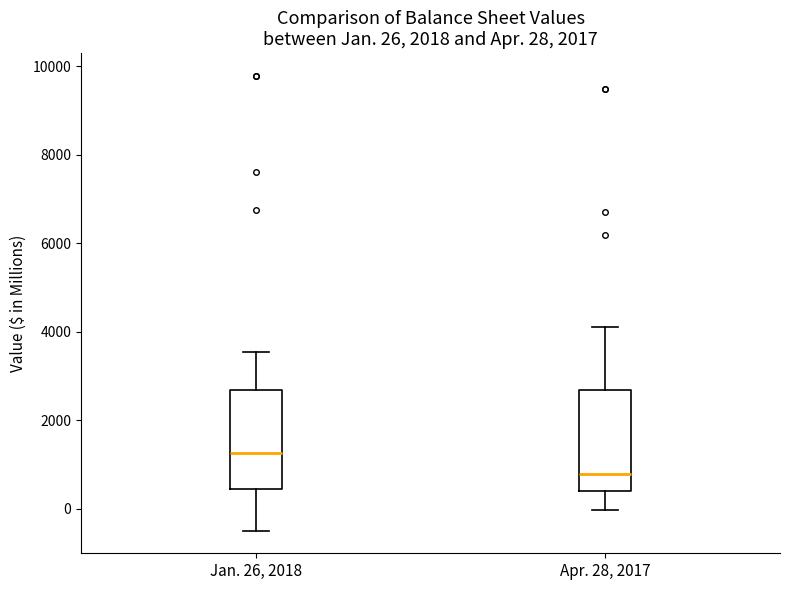

Which box's median line is the lowest?

Apr. 28, 2017